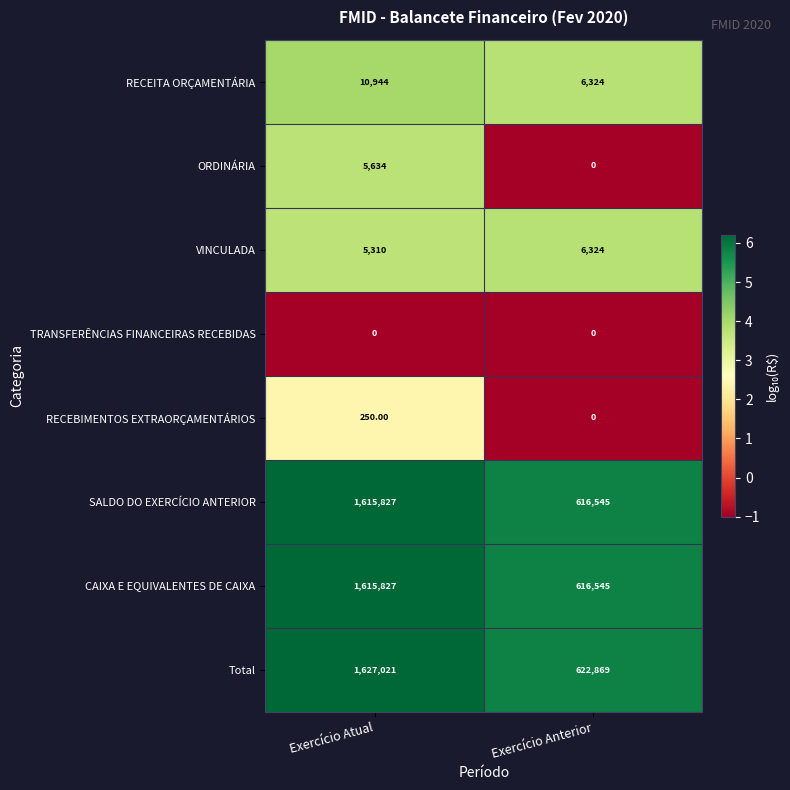

Which series has the largest total across all categories?

Total